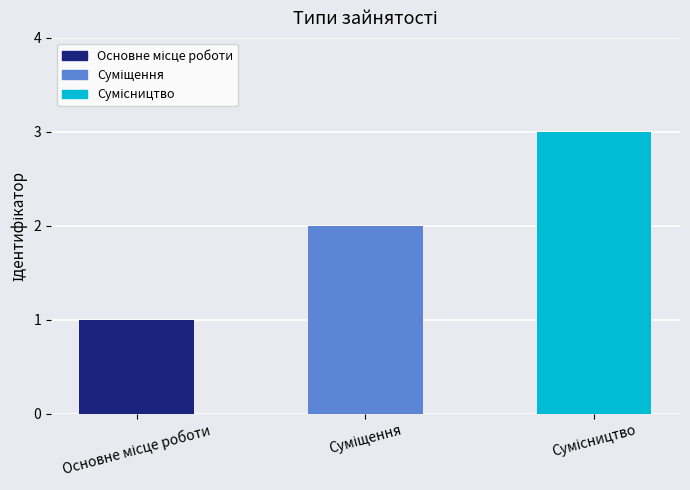

What is the sum of all values?

6